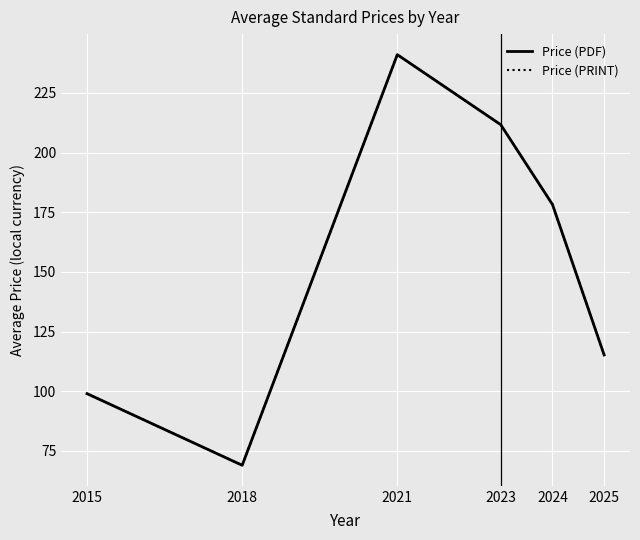

What is the maximum value shown in the chart?

241.0